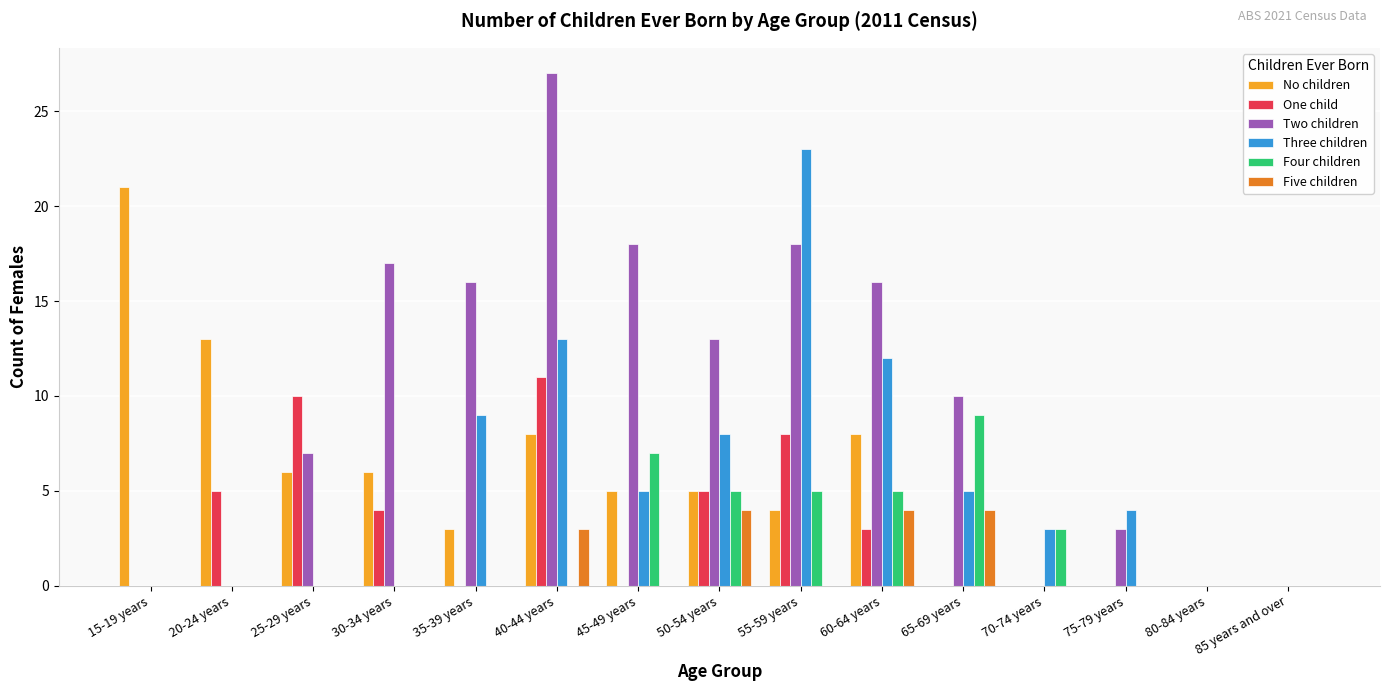

Reading left to right, extract all data points from this chart.

No children: 21	13	6	6	3	8	5	5	4	8	0	0	0	0	0
One child: 0	5	10	4	0	11	0	5	8	3	0	0	0	0	0
Two children: 0	0	7	17	16	27	18	13	18	16	10	0	3	0	0
Three children: 0	0	0	0	9	13	5	8	23	12	5	3	4	0	0
Four children: 0	0	0	0	0	0	7	5	5	5	9	3	0	0	0
Five children: 0	0	0	0	0	3	0	4	0	4	4	0	0	0	0